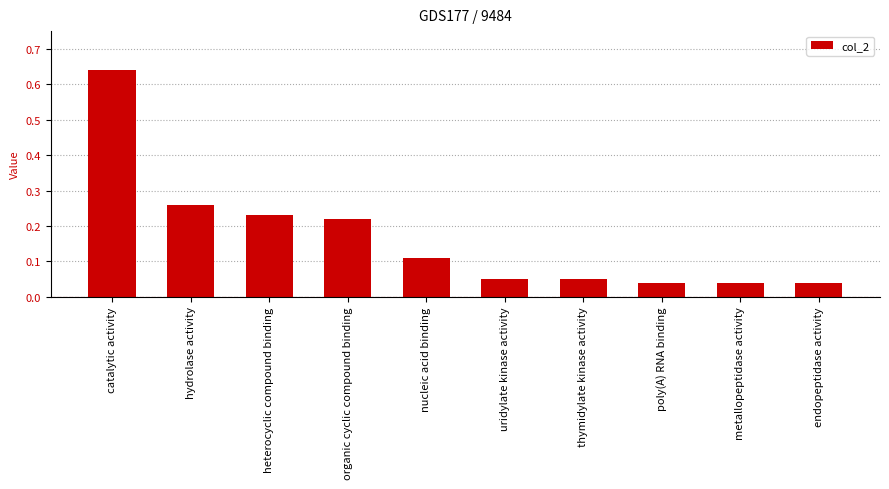

What is the label of the 6th bar from the left?

uridylate kinase activity